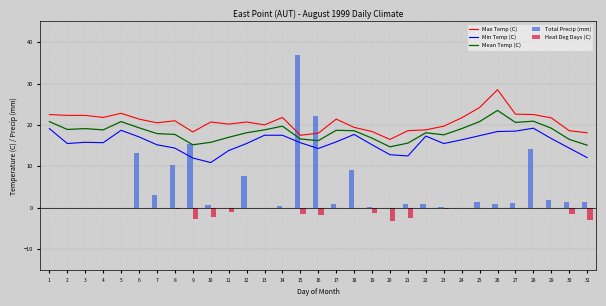

How many data points in Max Temp (C) are above 20?

19